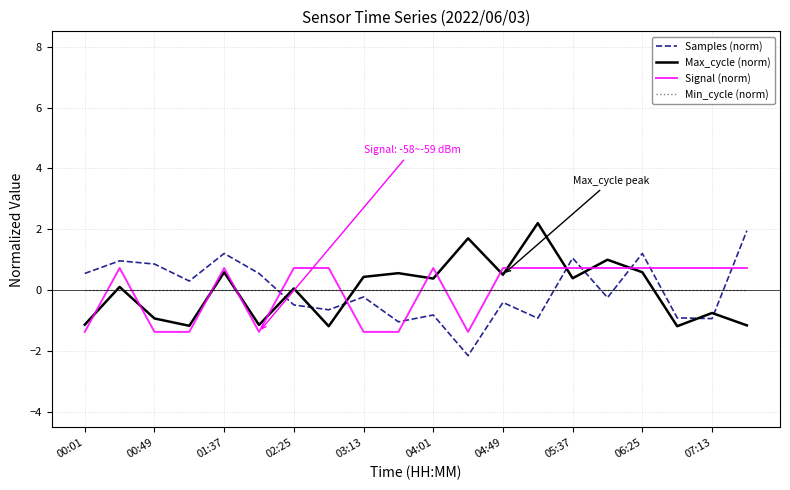

True or false: Signal (norm) and Max_cycle (norm) intersect in this chart.

True